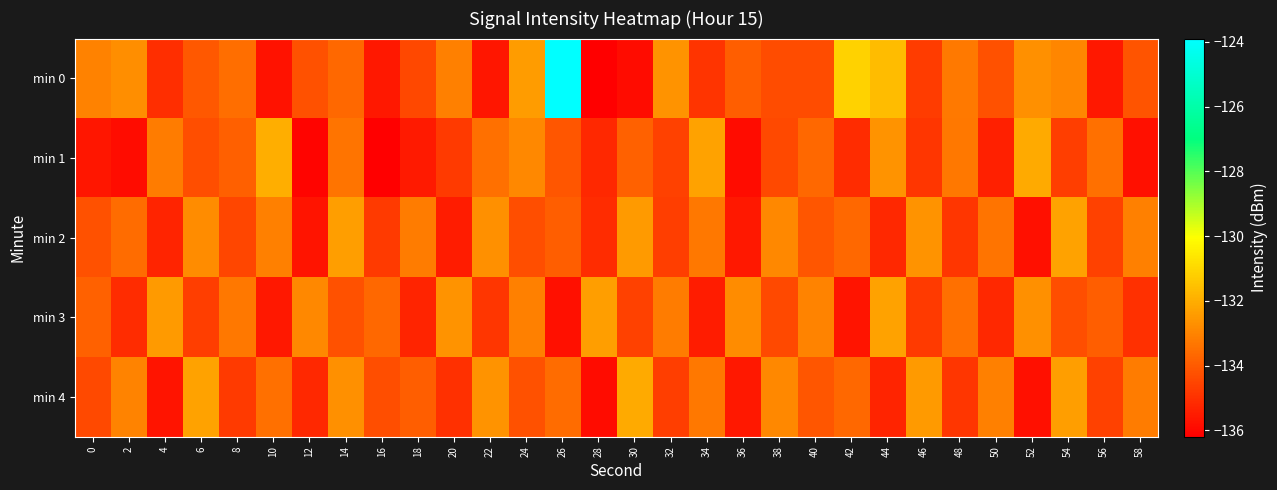

Which has a higher value, 2 or 6?

2